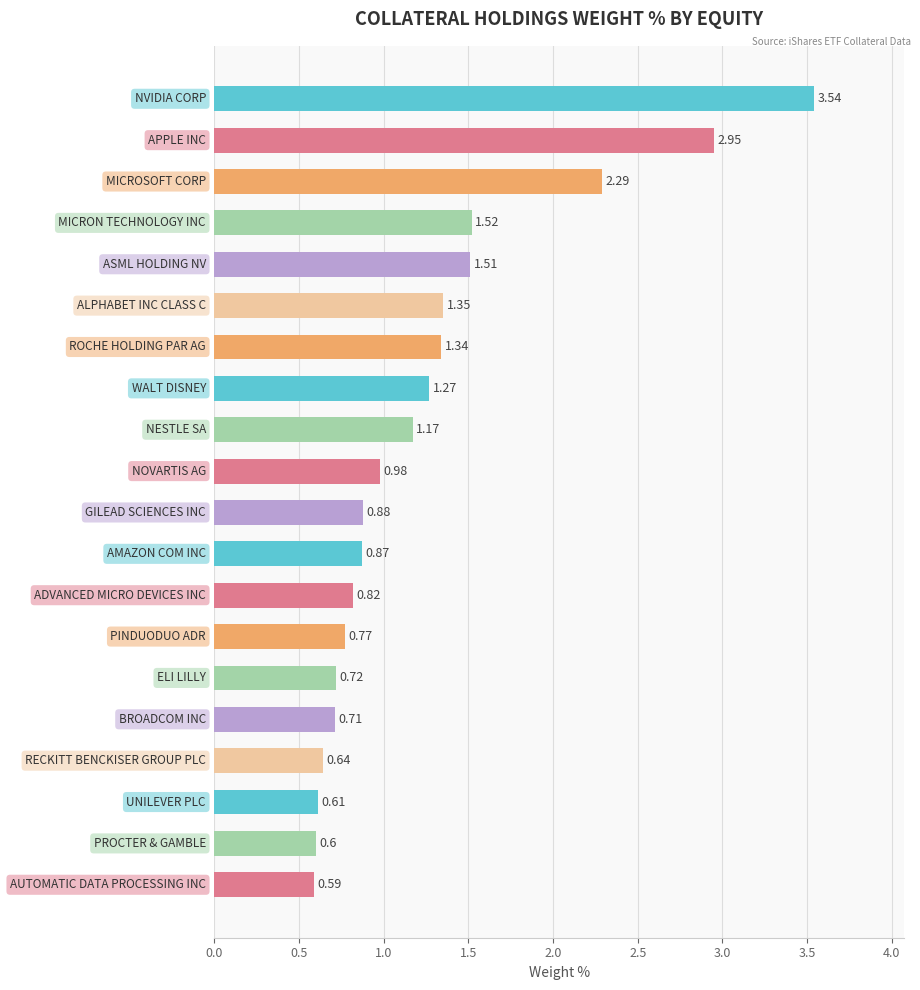

What is the difference between the maximum and second lowest values?

2.9